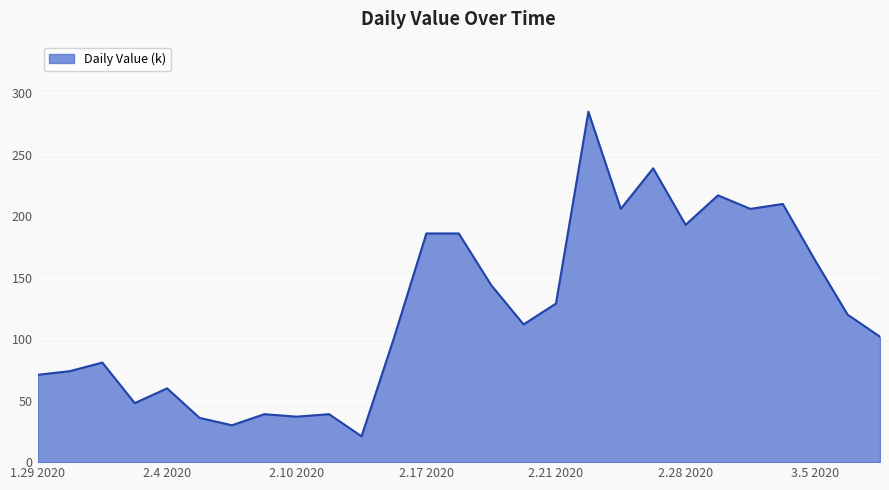

True or false: the data has more than 0 interior local peaks.

True